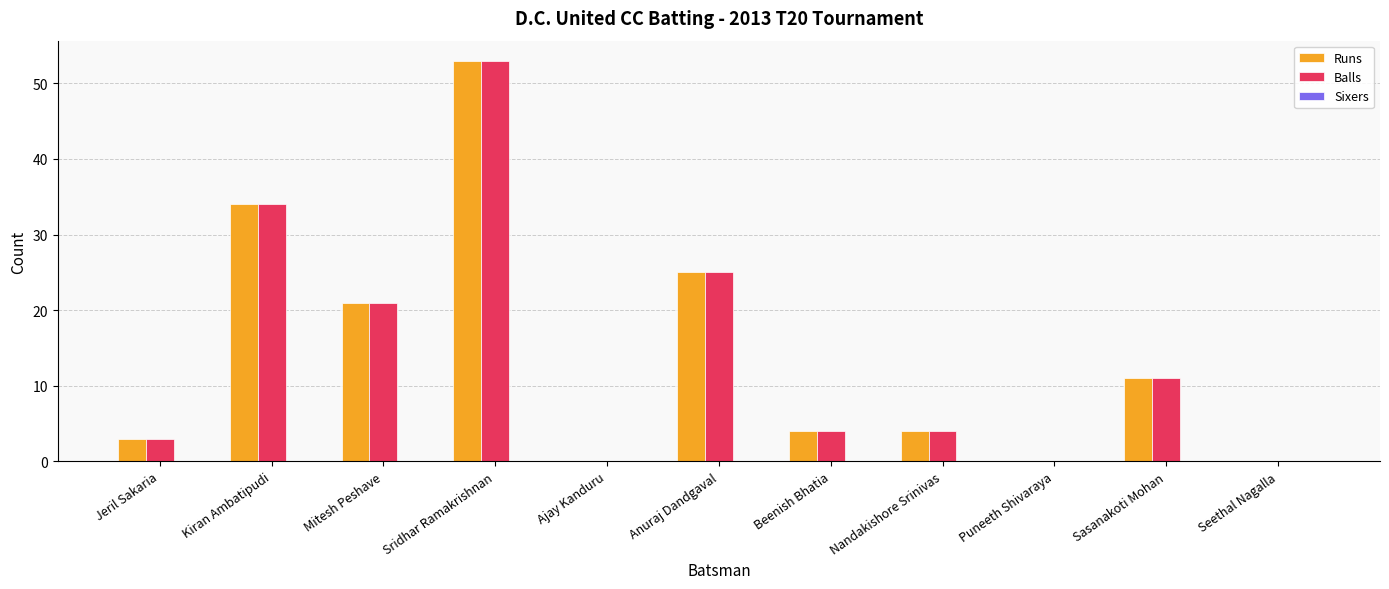

At which category is the sum across all series the highest?

Sridhar Ramakrishnan